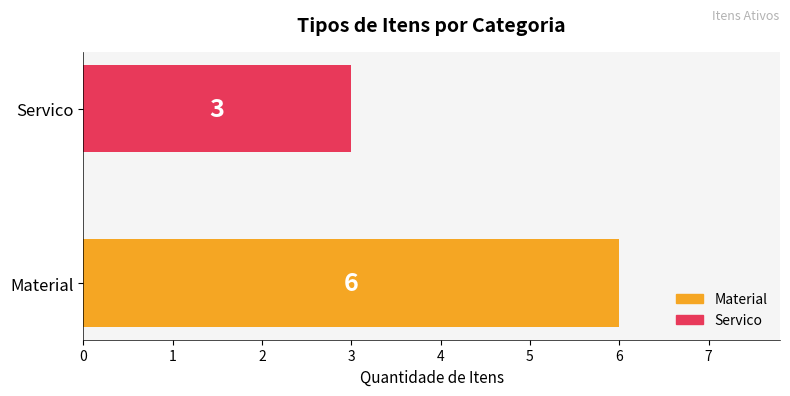

What is the change in value from Material to Servico?

-3